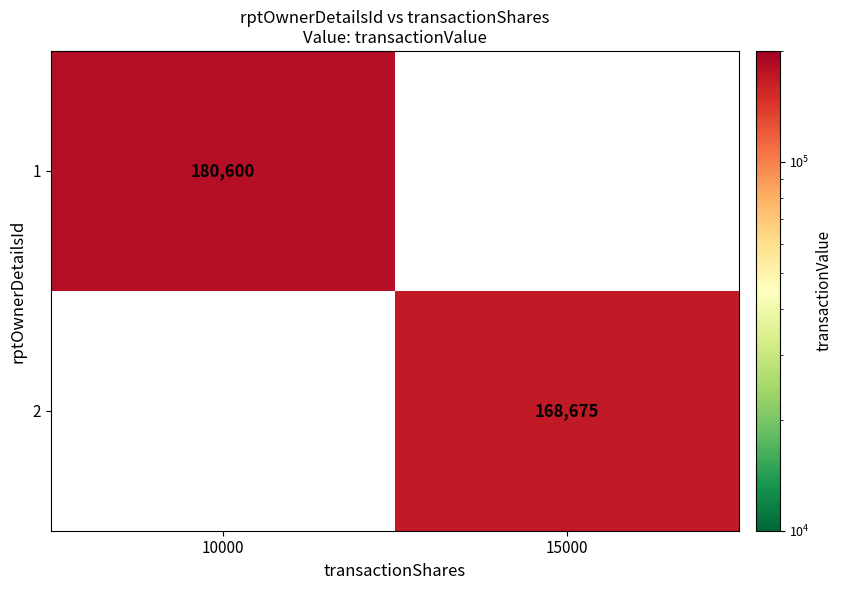

Which has a higher value, 15000 or 10000?

10000